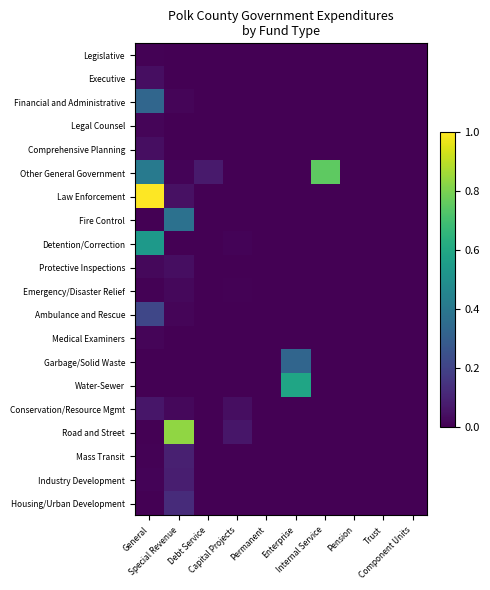

Rank the series by their maximum value, from lowest to highest.

Legislative, Legal Counsel, Medical Examiners, Emergency/Disaster Relief, Protective Inspections, Executive, Comprehensive Planning, Conservation/Resource Mgmt, Industry Development, Mass Transit, Housing/Urban Development, Ambulance and Rescue, Garbage/Solid Waste, Financial and Administrative, Fire Control, Detention/Correction, Water-Sewer, Other General Government, Road and Street, Law Enforcement